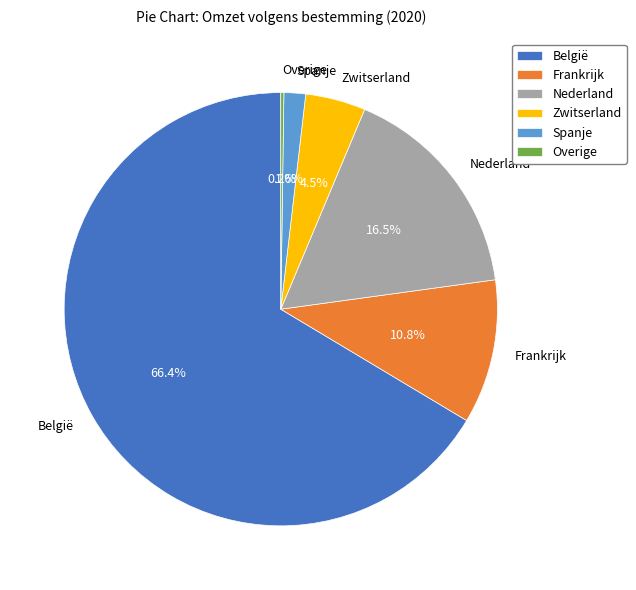

The Nederland slice represents 2% of the pie. True or false?

False